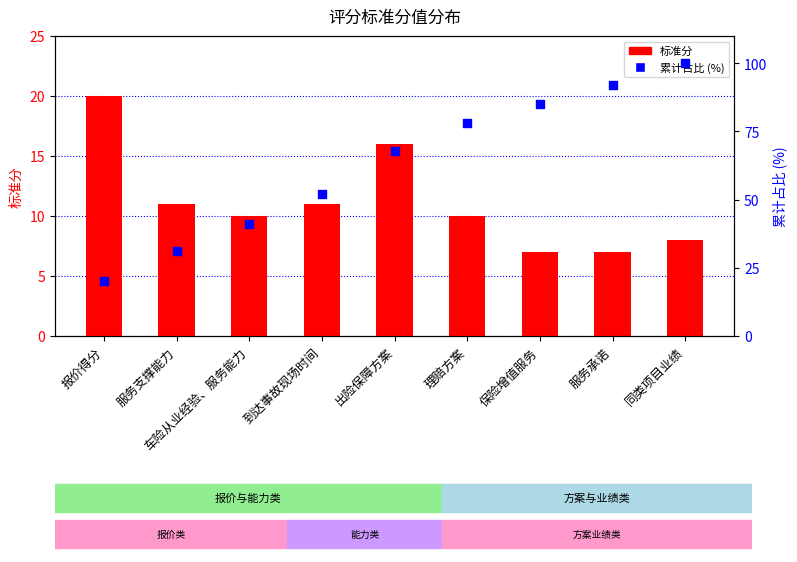

What are all the series names shown in the legend?

标准分, 累计占比